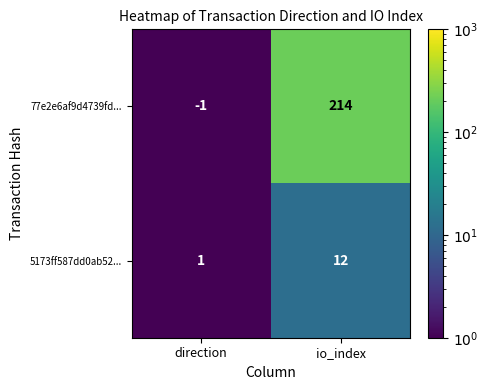

Reading left to right, extract all data points from this chart.

77e2e6af9d4739fd...: direction=-1	io_index=214
5173ff587dd0ab52...: direction=1	io_index=12